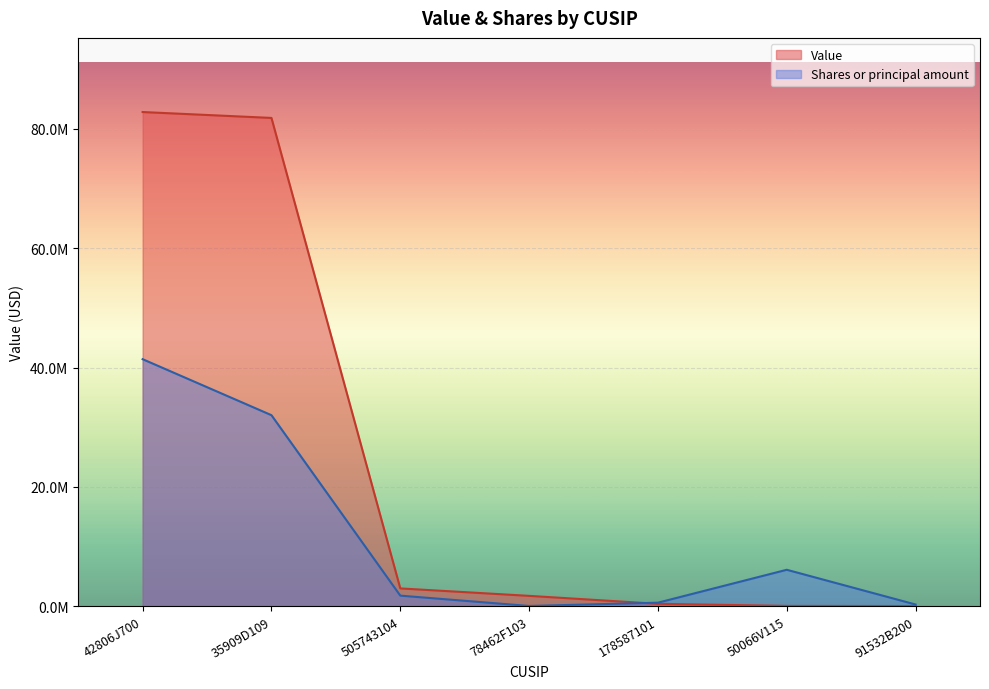

Reading right to left, what are all the values shown in this chart?

Value: 91532B200=48990.0	50066V115=70700.0	178587101=425000.0	78462F103=1755000.0	505743104=3003512.0	35909D109=81820814.0	42806J700=82807673.0
Shares or principal amount: 91532B200=306250.0	50066V115=6125000.0	178587101=612500.0	78462F103=61250.0	505743104=1793032.5	35909D109=32022523.1	42806J700=41403836.5